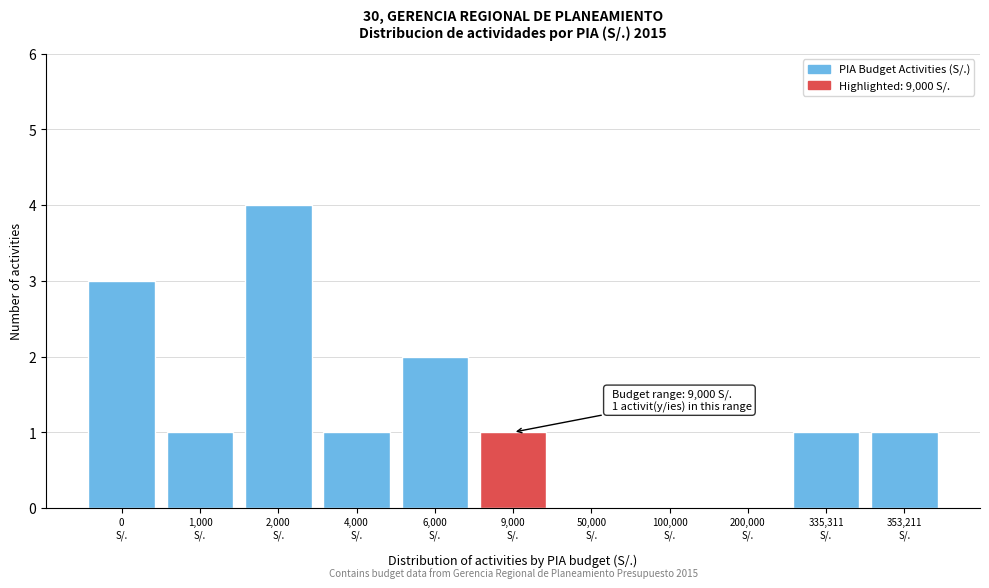

What is the sum of all values?

14